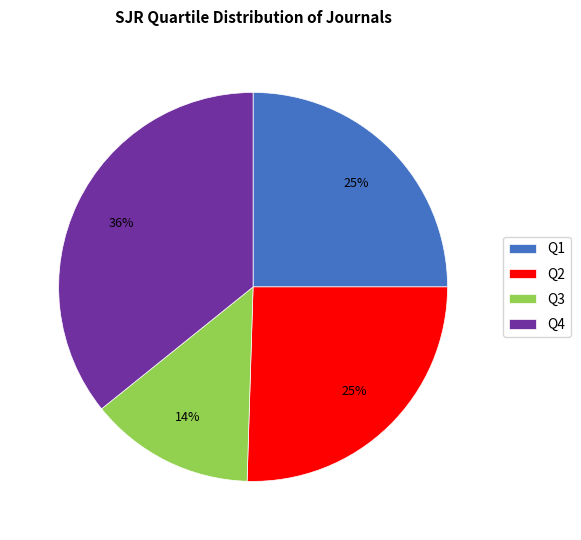

To the nearest percent, what is the average slice percentage?

25%